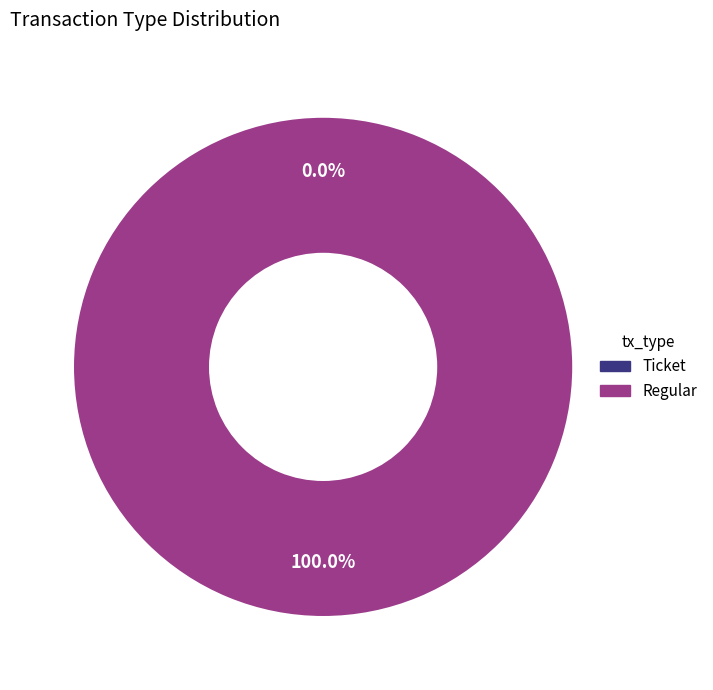

Which has a higher value, Ticket or Regular?

Regular